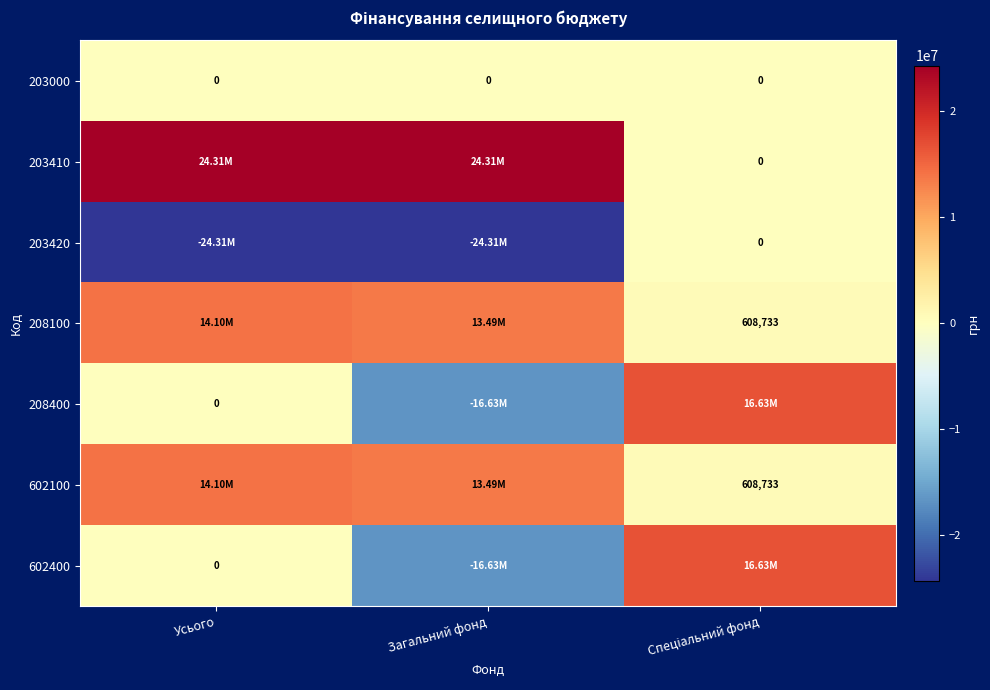

At how many categories does at least one series exceed 22131846?

2